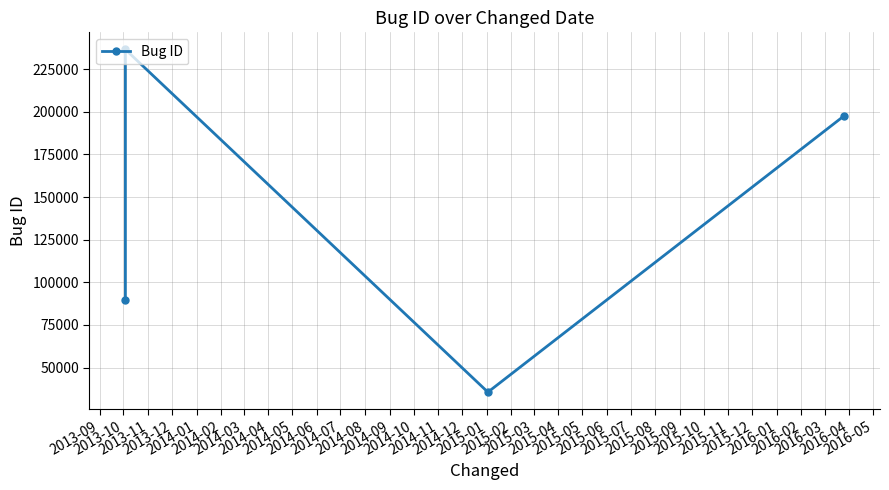

What is the greatest value displayed?

236496